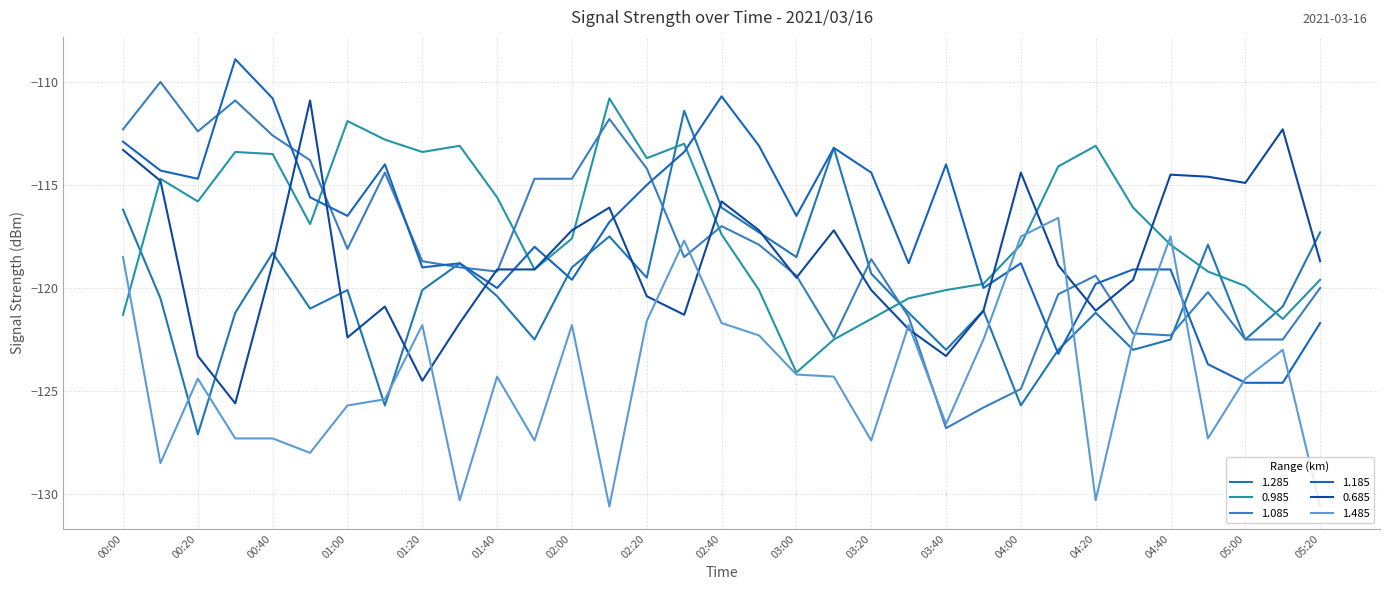

Does the chart display data point markers on the line(s)?

No